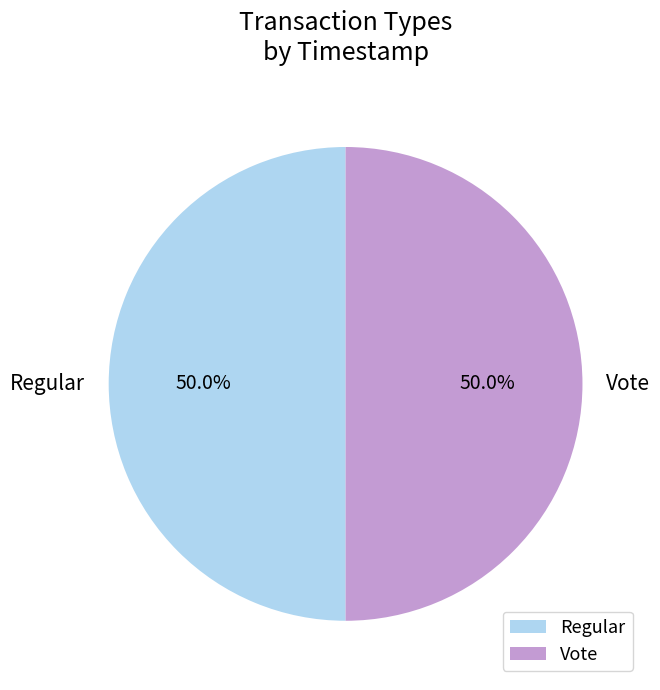

The Regular slice represents 50% of the pie. True or false?

True